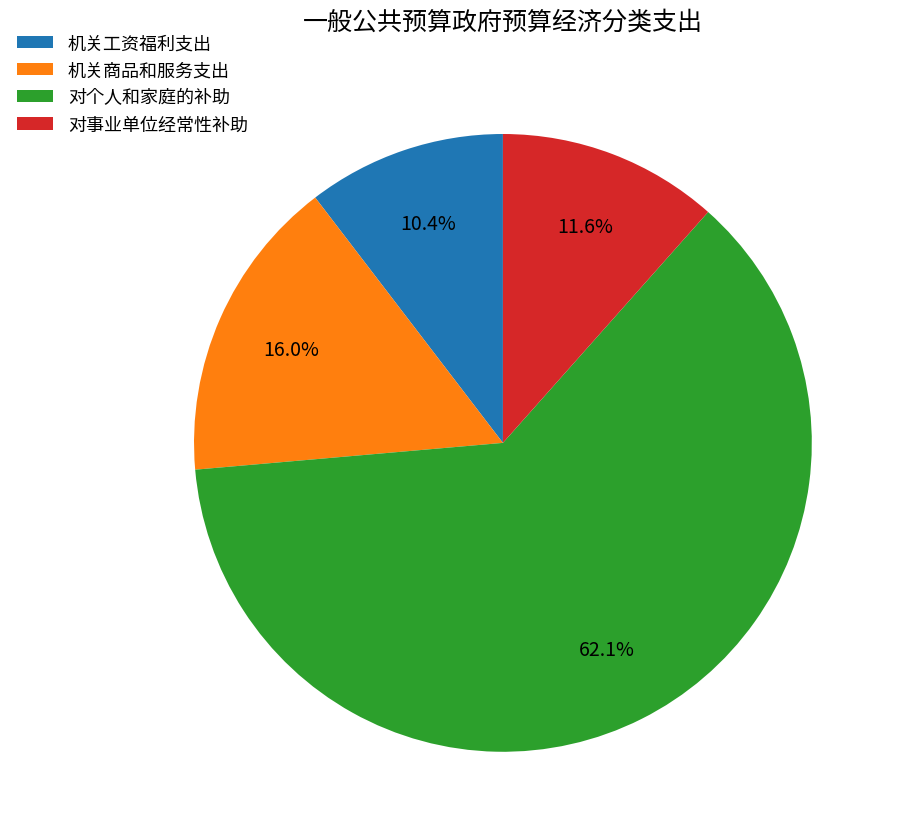

Which slice represents more than half of the pie?

对个人和家庭的补助